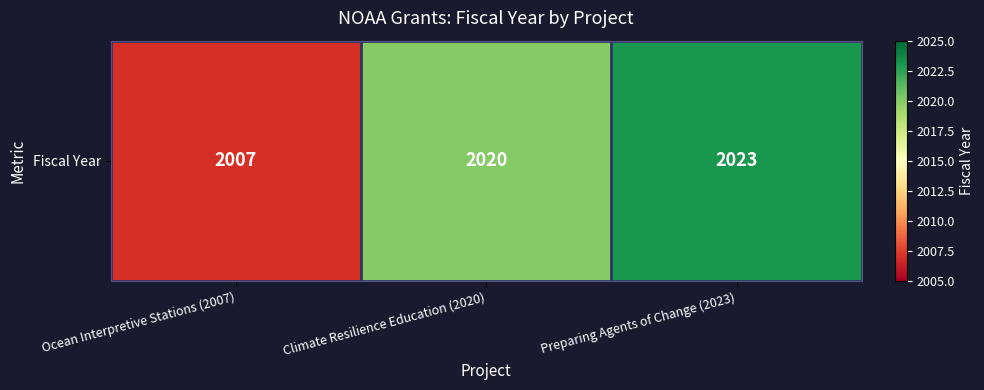

At which label does the data first exceed 2020?

Preparing Agents of Change (2023)